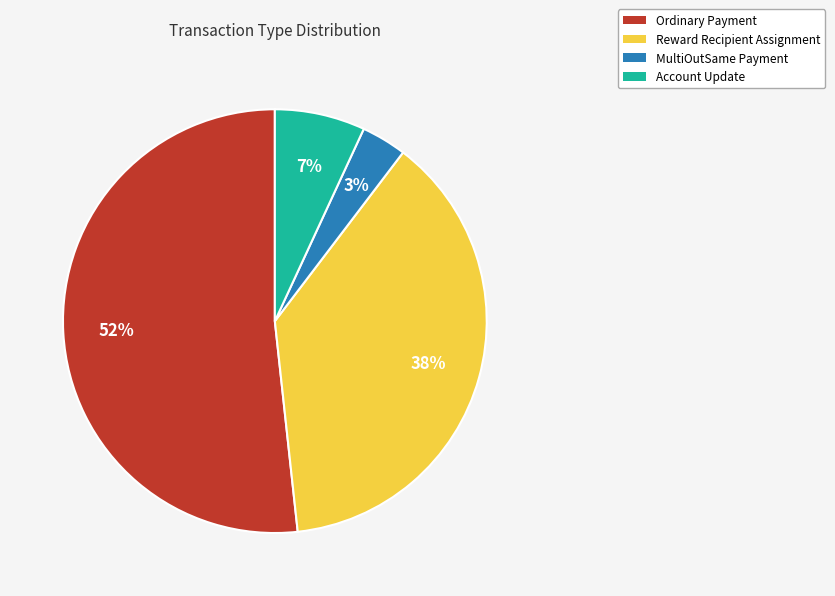

Is the sum of MultiOutSame Payment and Ordinary Payment greater than half?

Yes